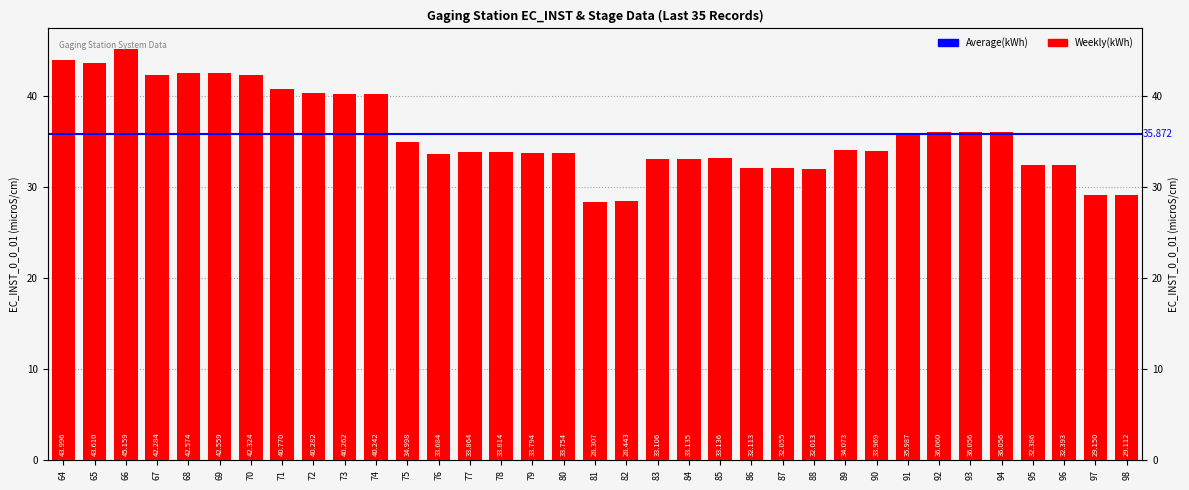

How many data points does each series have?

35